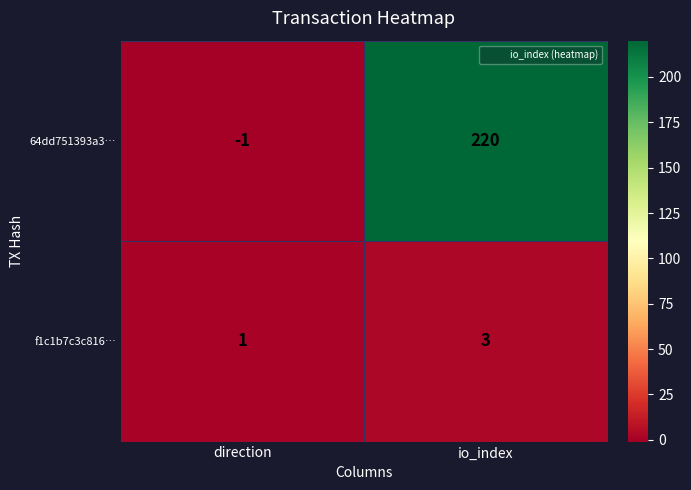

True or false: f1c1b7c3c816… has a value of 1 at direction.

True